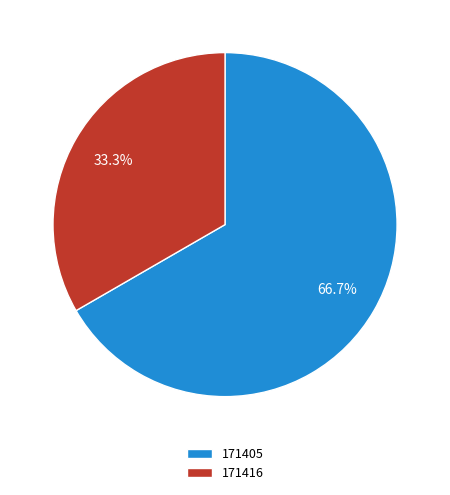

What is the largest slice in the pie chart?

171405